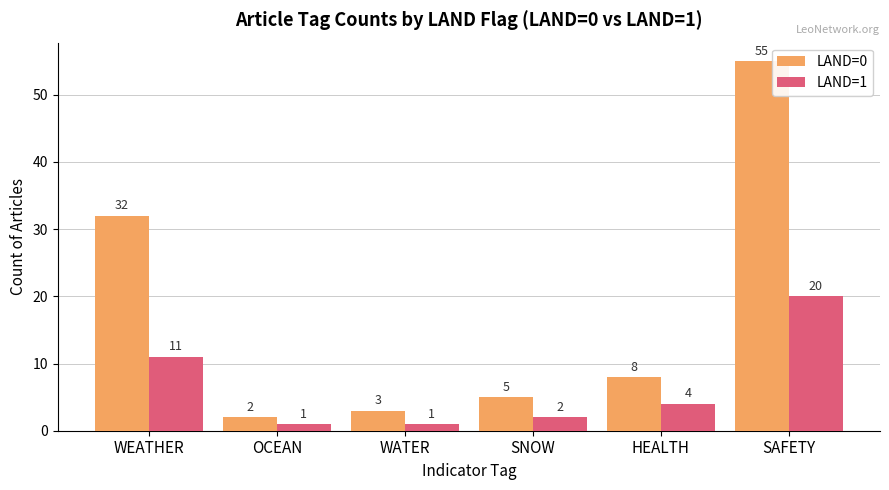

Which series has the widest spread of values?

LAND=0